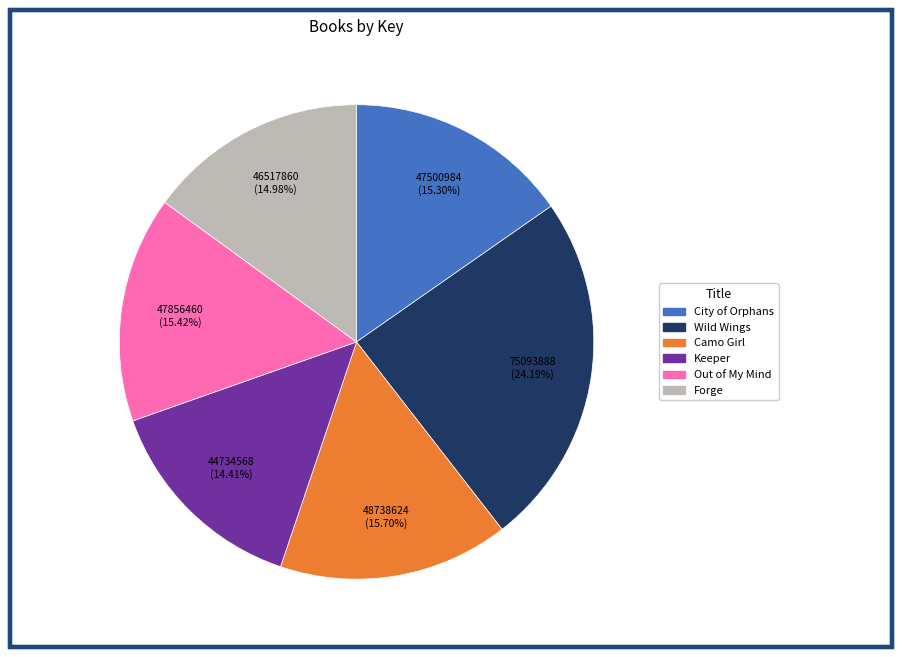

The Forge slice represents 15% of the pie. True or false?

True